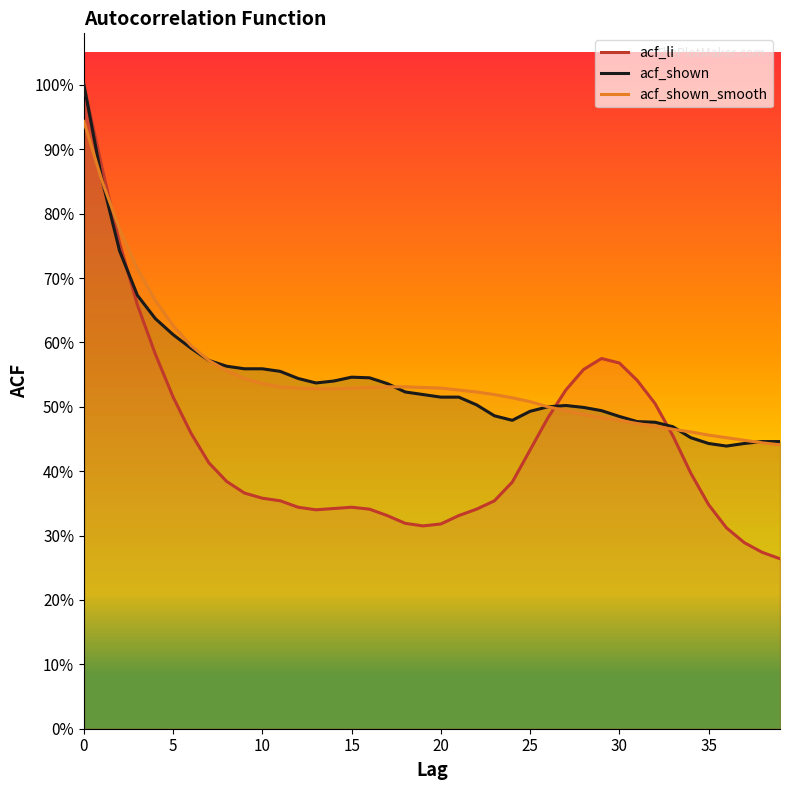

Reading left to right, list all the values displayed in this chart.

acf_li: 1.0	0.9	0.8	0.7	0.6	0.5	0.5	0.4	0.4	0.4	0.4	0.4	0.3	0.3	0.3	0.3	0.3	0.3	0.3	0.3	0.3	0.3	0.3	0.4	0.4	0.4	0.5	0.5	0.6	0.6	0.6	0.5	0.5	0.5	0.4	0.3	0.3	0.3	0.3	0.3
acf_shown: 1.0	0.9	0.7	0.7	0.6	0.6	0.6	0.6	0.6	0.6	0.6	0.6	0.5	0.5	0.5	0.5	0.5	0.5	0.5	0.5	0.5	0.5	0.5	0.5	0.5	0.5	0.5	0.5	0.5	0.5	0.5	0.5	0.5	0.5	0.5	0.4	0.4	0.4	0.4	0.4
acf_shown_smooth: 0.9	0.9	0.8	0.7	0.7	0.6	0.6	0.6	0.6	0.5	0.5	0.5	0.5	0.5	0.5	0.5	0.5	0.5	0.5	0.5	0.5	0.5	0.5	0.5	0.5	0.5	0.5	0.5	0.5	0.5	0.5	0.5	0.5	0.5	0.5	0.5	0.5	0.4	0.4	0.4